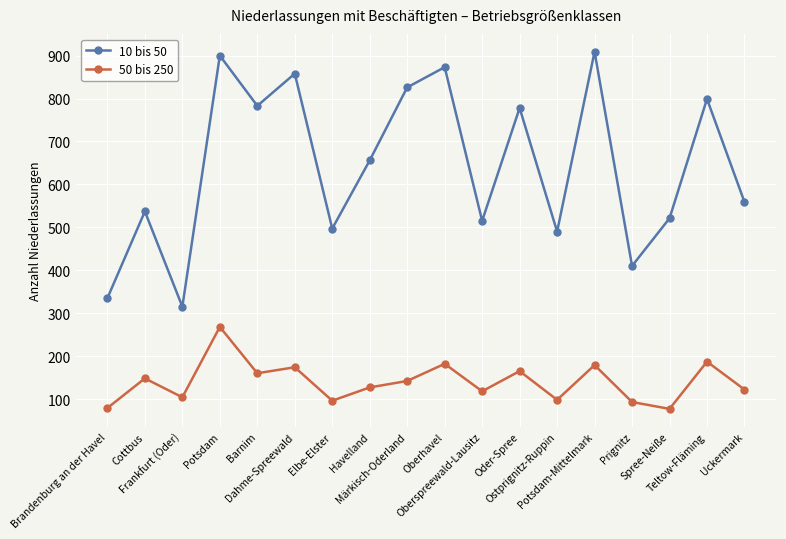

How many distinct data groups are displayed?

2